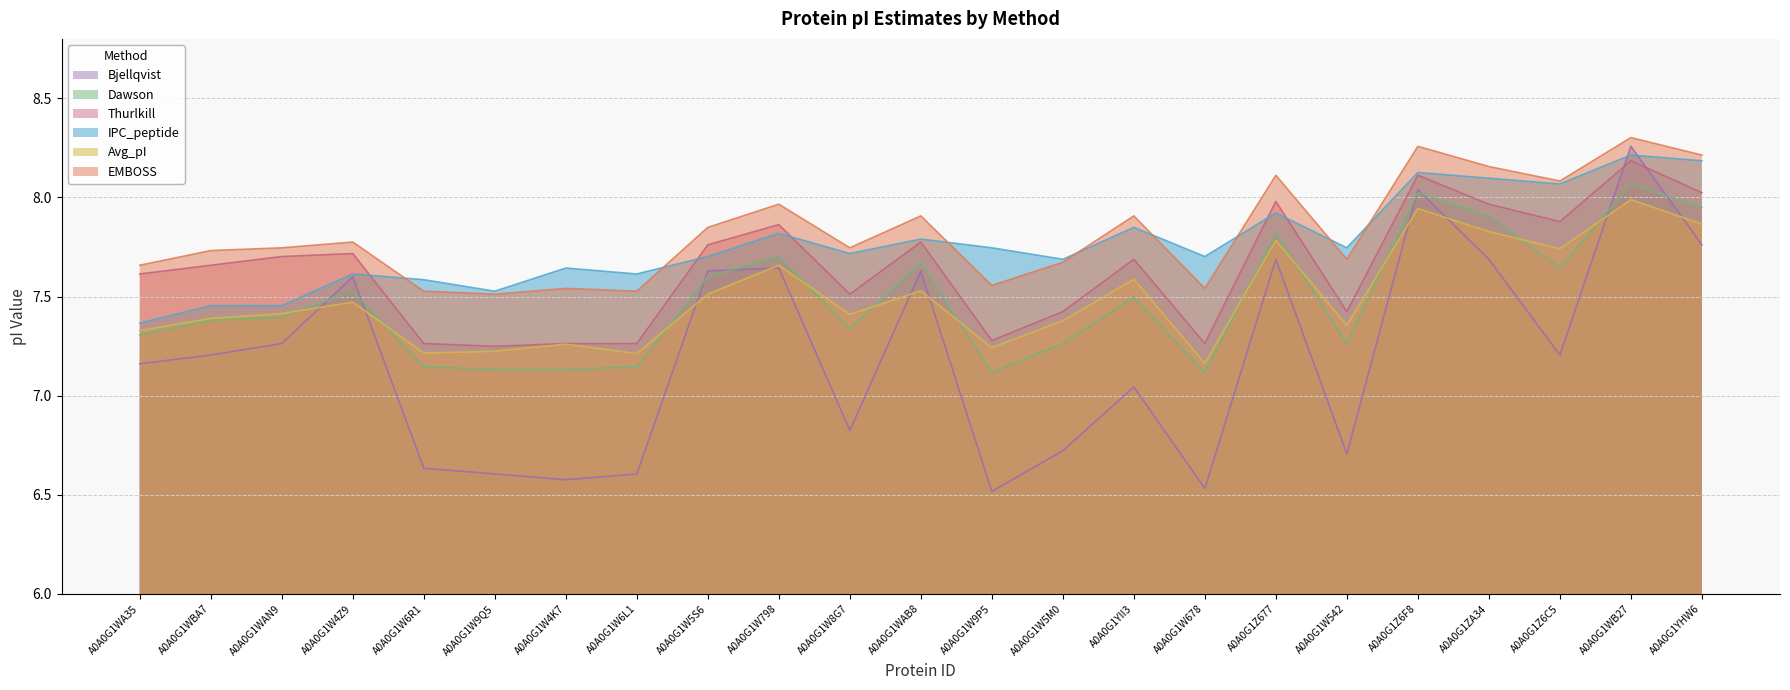

What position from the left is A0A0G1W4Z9?

4